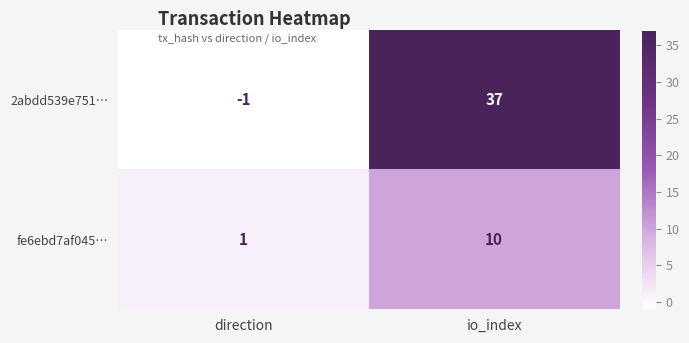

Which series has the largest total across all categories?

2abdd539e751…